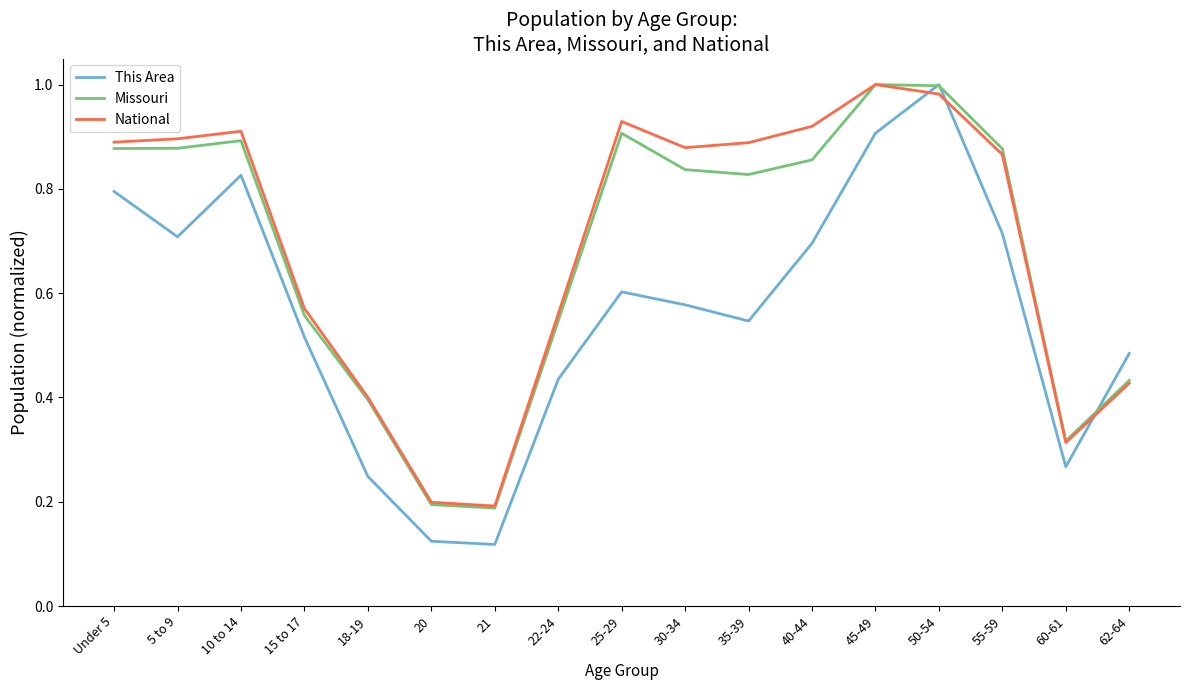

The This Area series shows 0.6 at 30-34. True or false?

True